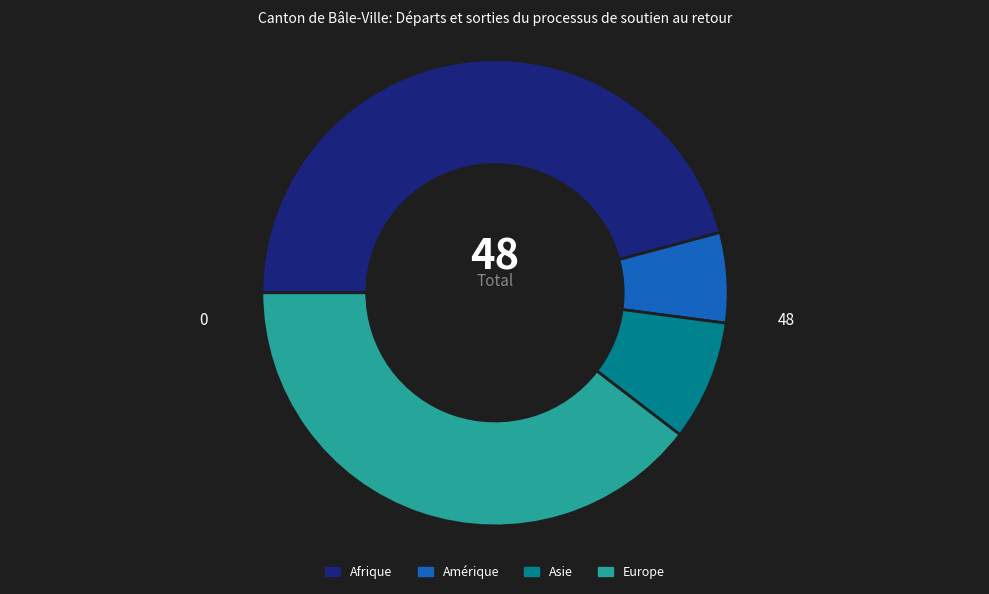

Count the number of slices in the pie.

4